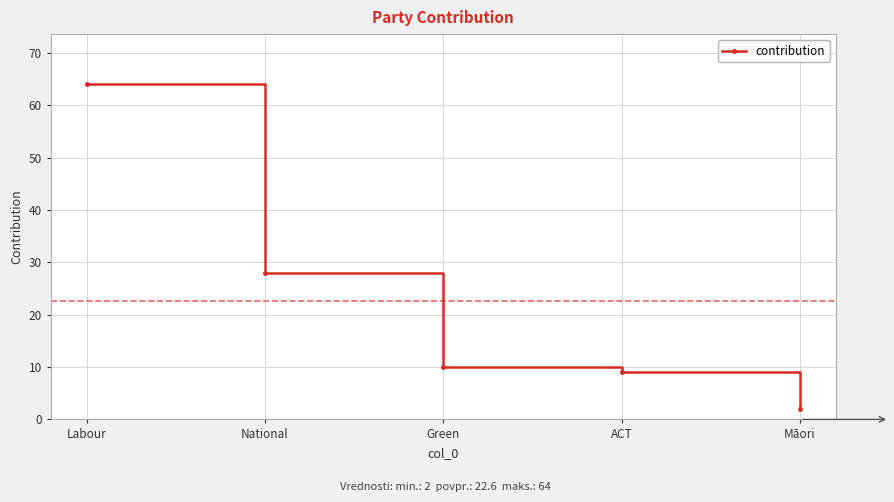

What is the change in value from Green to ACT?

-1